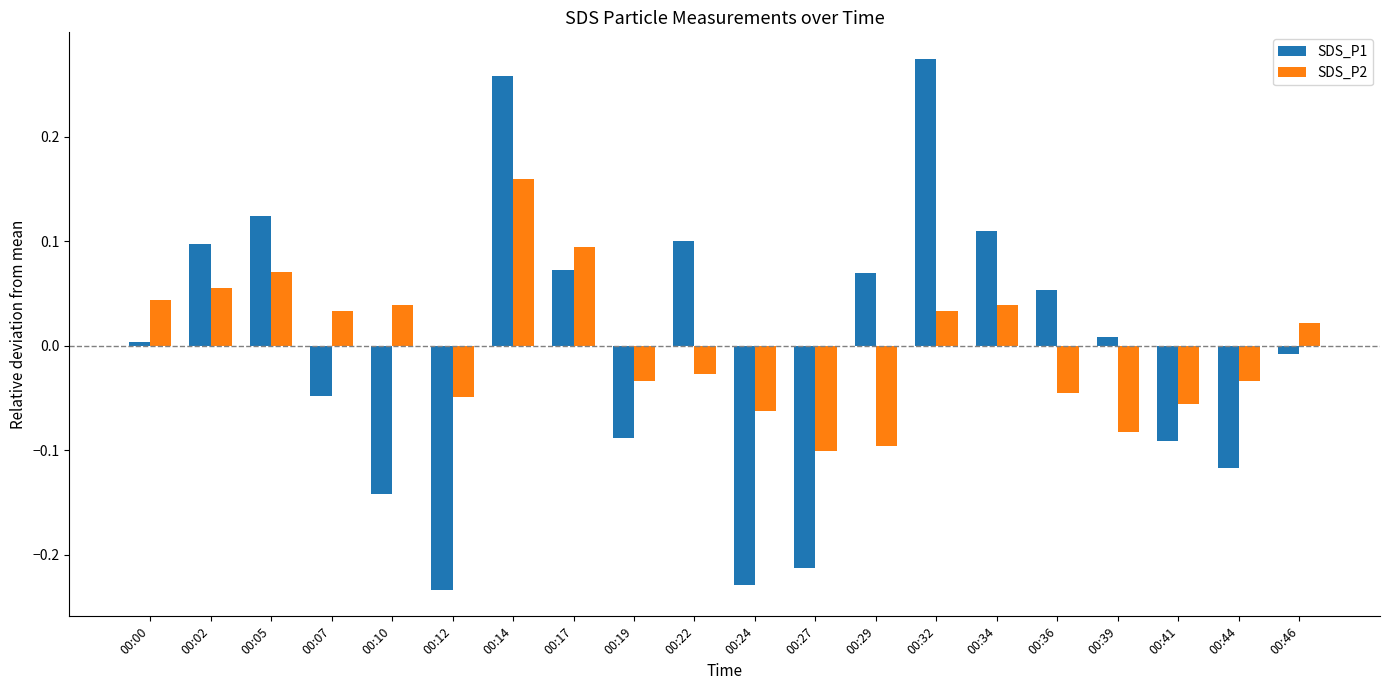

What is the difference between the second highest and second lowest values in the SDS_P1 series?

0.5